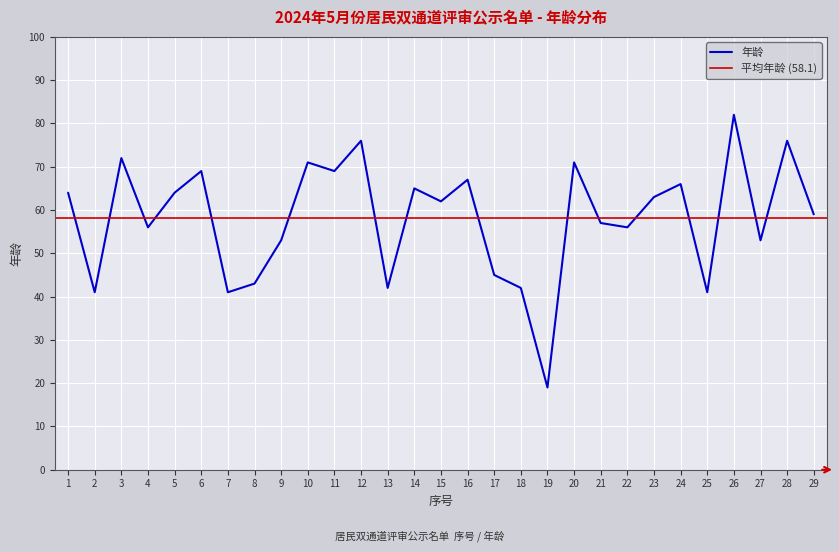

Reading left to right, extract all data points from this chart.

1=64	2=41	3=72	4=56	5=64	6=69	7=41	8=43	9=53	10=71	11=69	12=76	13=42	14=65	15=62	16=67	17=45	18=42	19=19	20=71	21=57	22=56	23=63	24=66	25=41	26=82	27=53	28=76	29=59